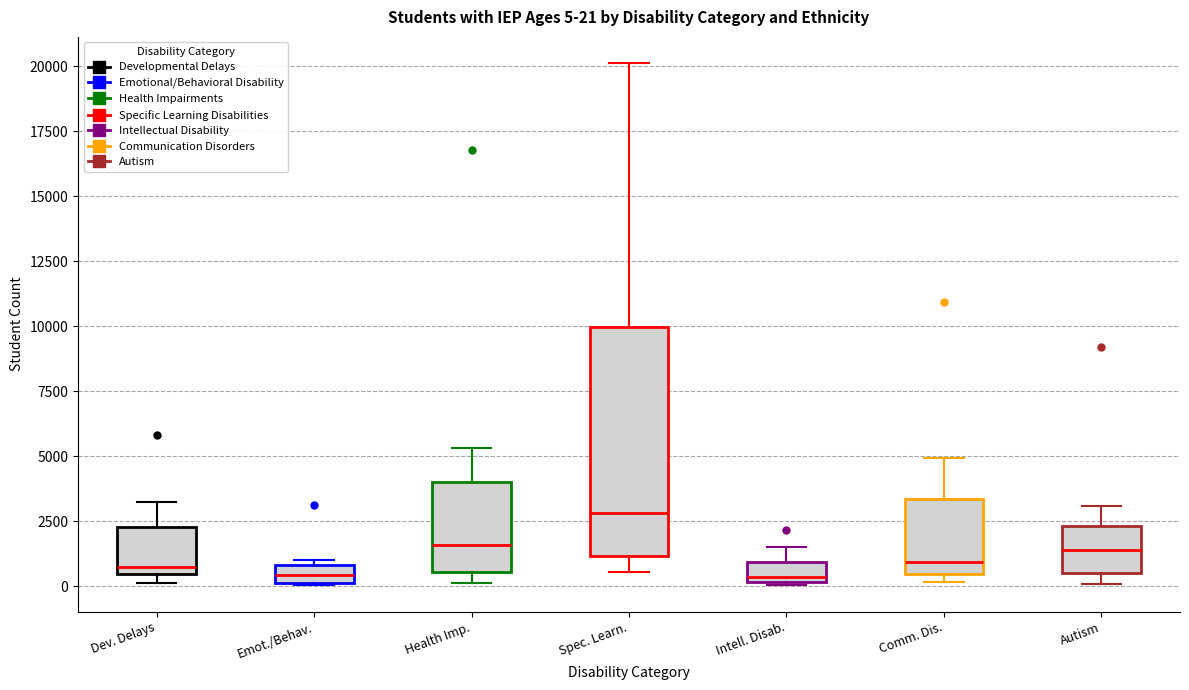

Which box is the tallest, from its lower edge to its upper edge?

Spec. Learn.